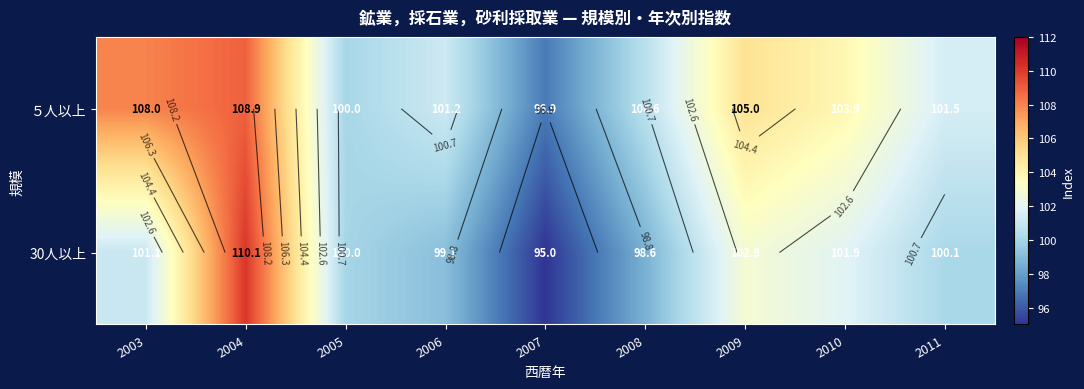

What is the difference between the 30人以上 values at 2003 and 2008?

2.5